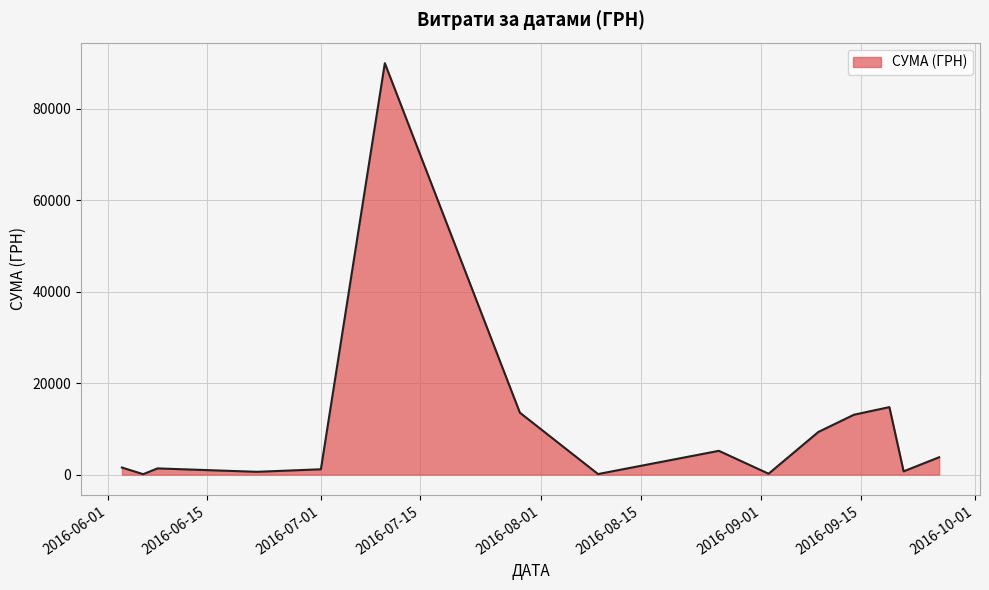

How many interior local valleys (lower than both neighbors) does the data have?

5